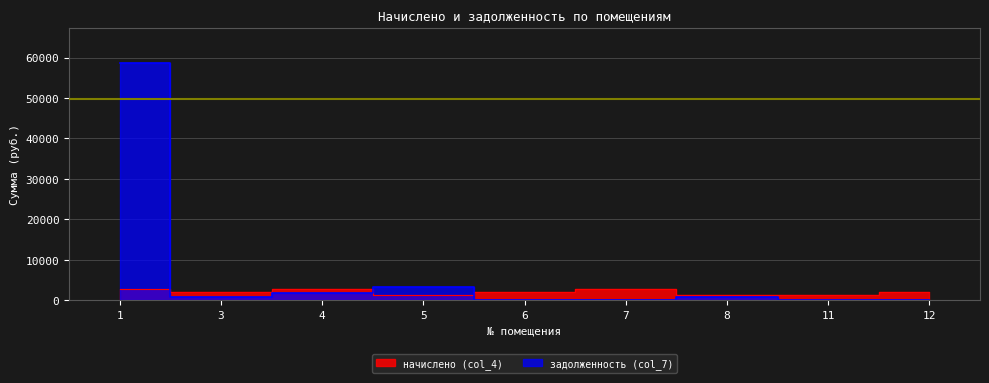

At how many categories does at least one series exceed 3414?

1